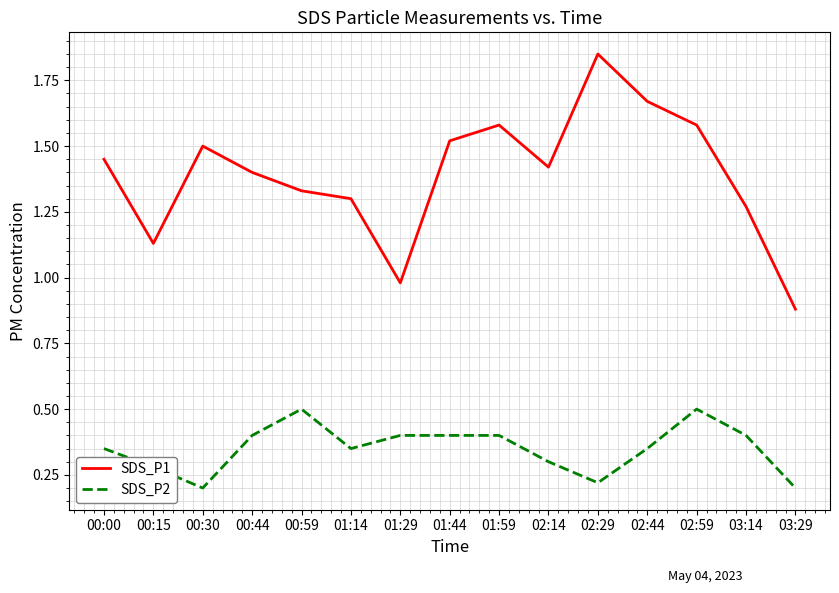

At 01:44, list the series in order from smallest to largest.

SDS_P2, SDS_P1